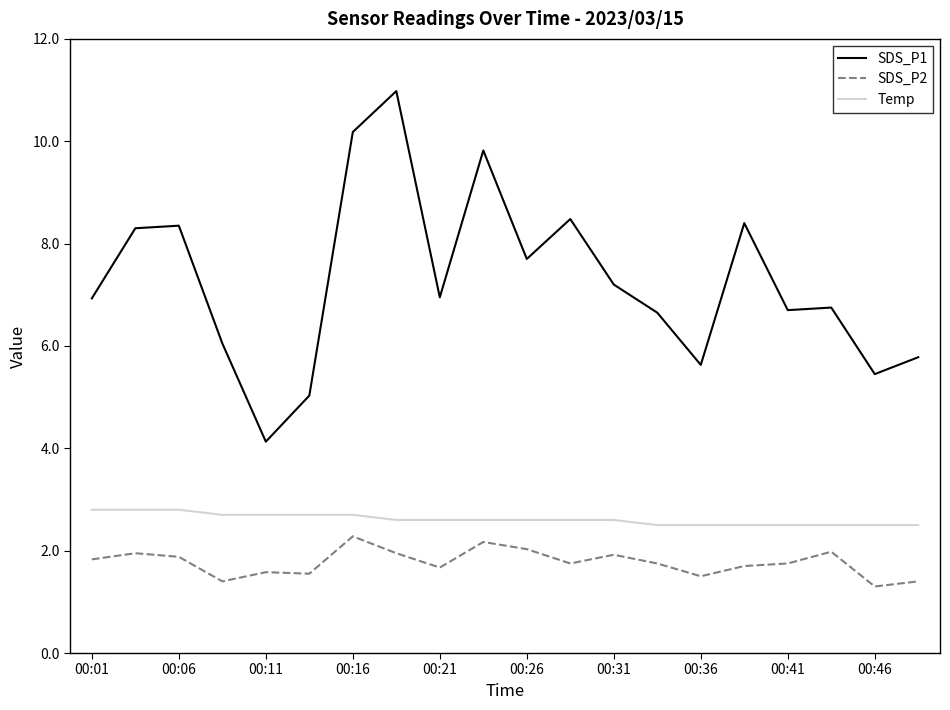

True or false: Temp and SDS_P2 cross at least once.

False